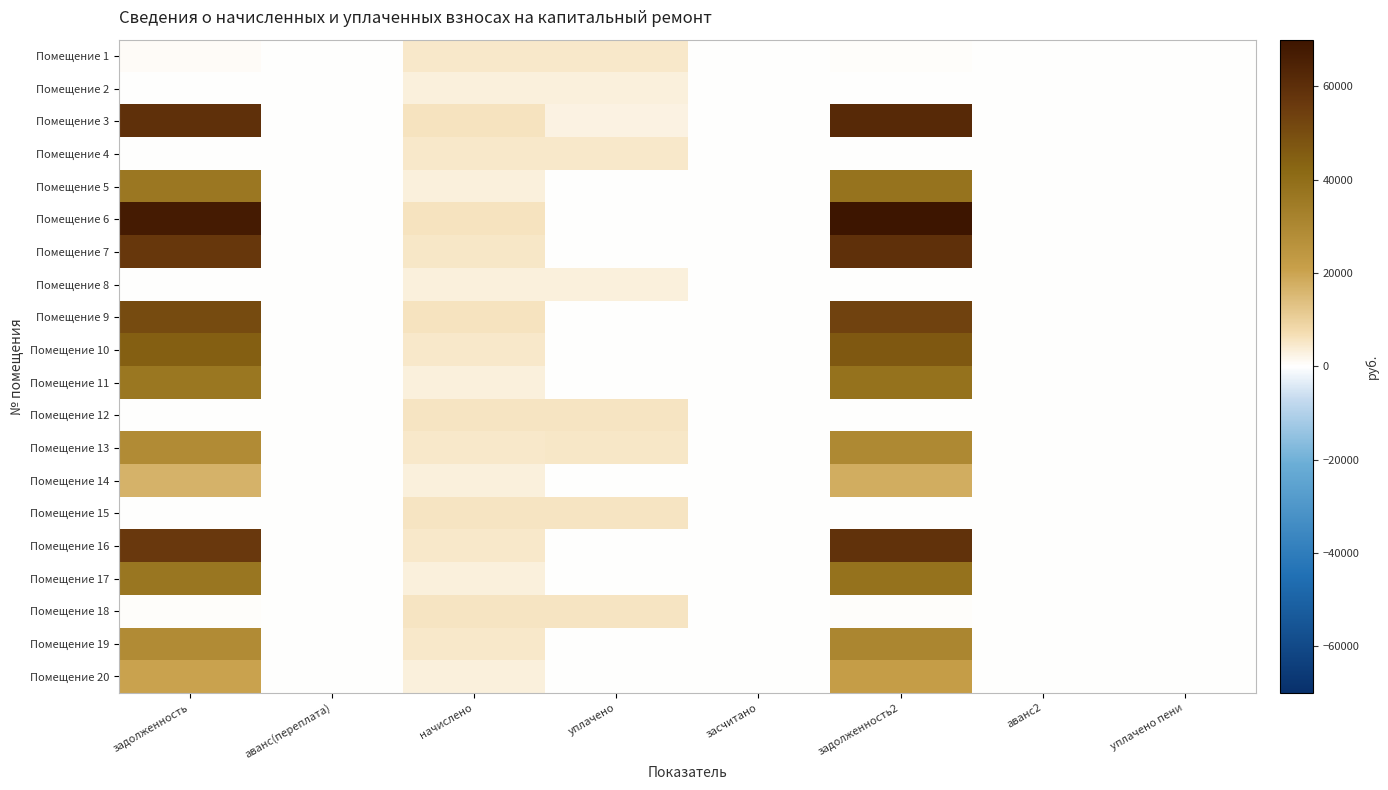

At how many categories does at least one series exceed 5354?

4